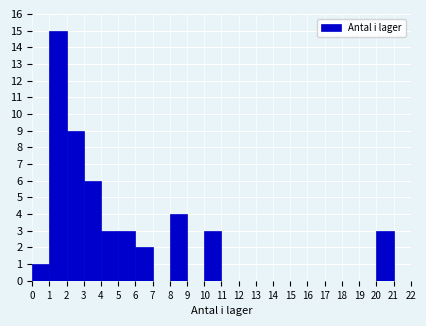

Reading left to right, list every bar in this chart as the range it spans on the x-axis followed by its height. The values are not printed on the chart, so give them approximately, as read against the axis.

0 to 1: 1
1 to 2: 15
2 to 3: 9
3 to 4: 6
4 to 5: 3
5 to 6: 3
6 to 7: 2
7 to 8: 0
8 to 9: 4
9 to 10: 0
10 to 11: 3
11 to 12: 0
12 to 13: 0
13 to 14: 0
14 to 15: 0
15 to 16: 0
16 to 17: 0
17 to 18: 0
18 to 19: 0
19 to 20: 0
20 to 21: 3
21 to 22: 0